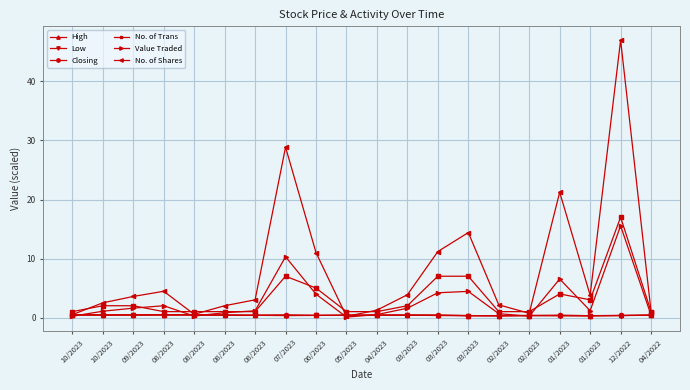

What is the difference between the High values at 08/2023 and 03/2023?

0.1